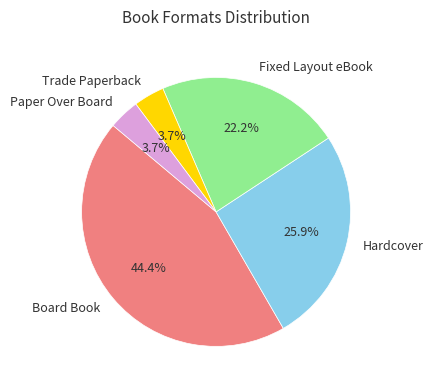

How many slices are in this pie chart?

5